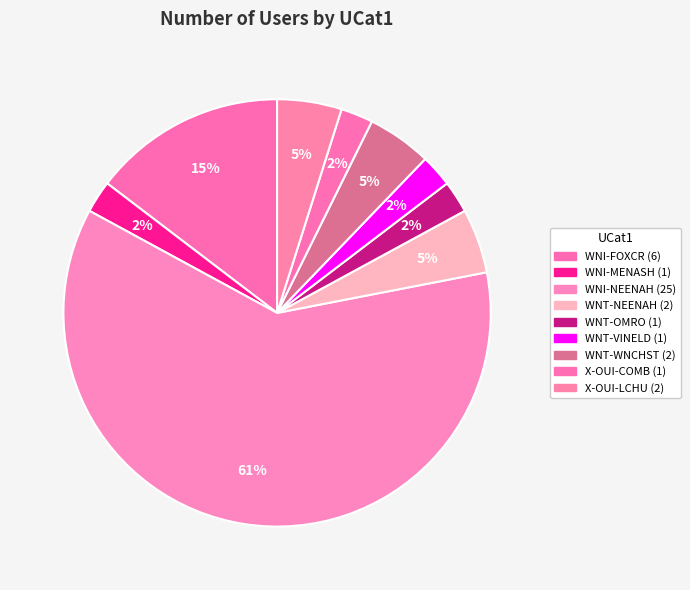

Count the number of slices in the pie.

9